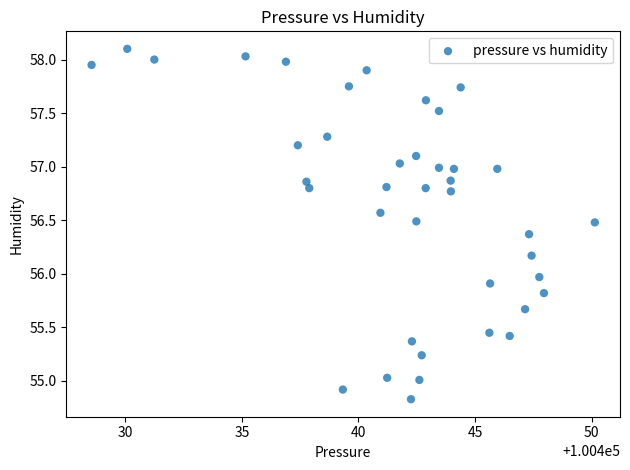

What is the range of Y values (max minus min)?

3.3